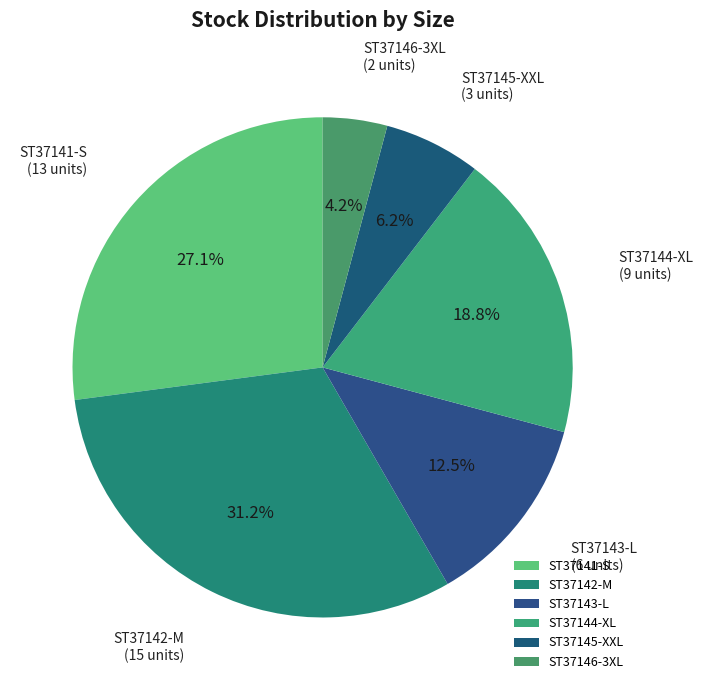

Approximately how many times larger is the value at ST37142-M compared to ST37144-XL?

1.7